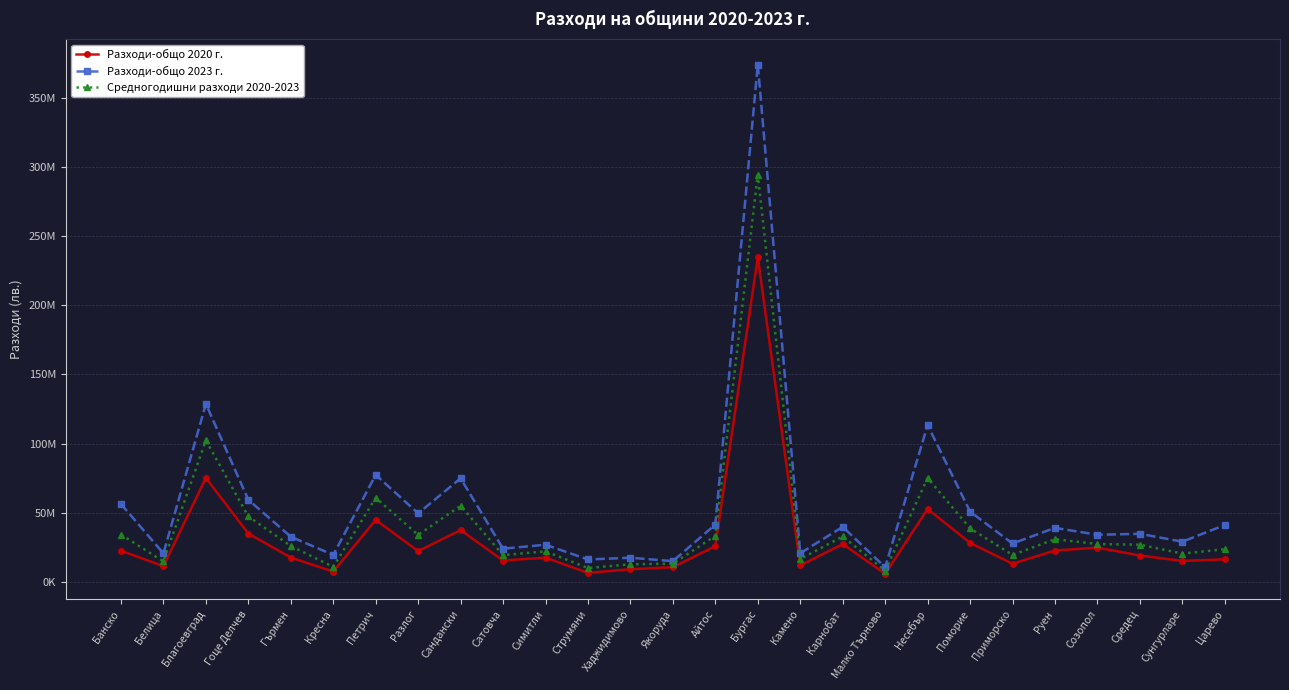

What is the label of the 6th point from the left?

Кресна